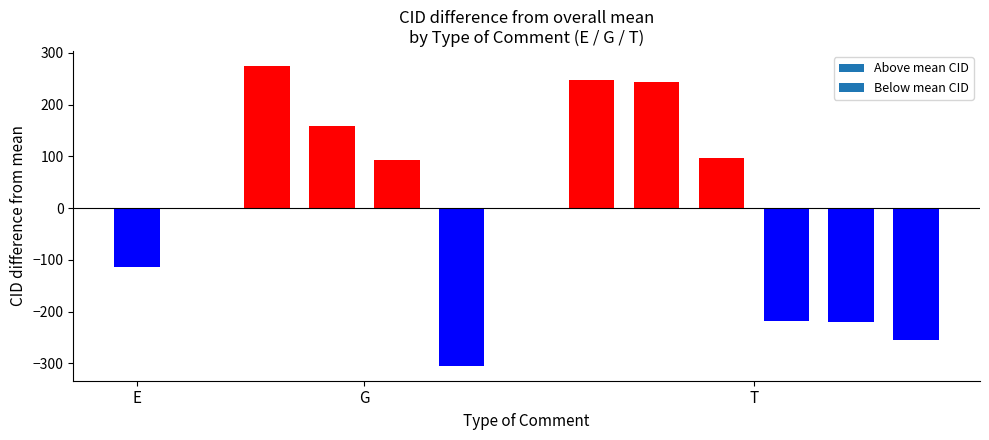

Rank the categories by value from highest to lowest.

G, T, T, G, T, G, E, T, T, T, G